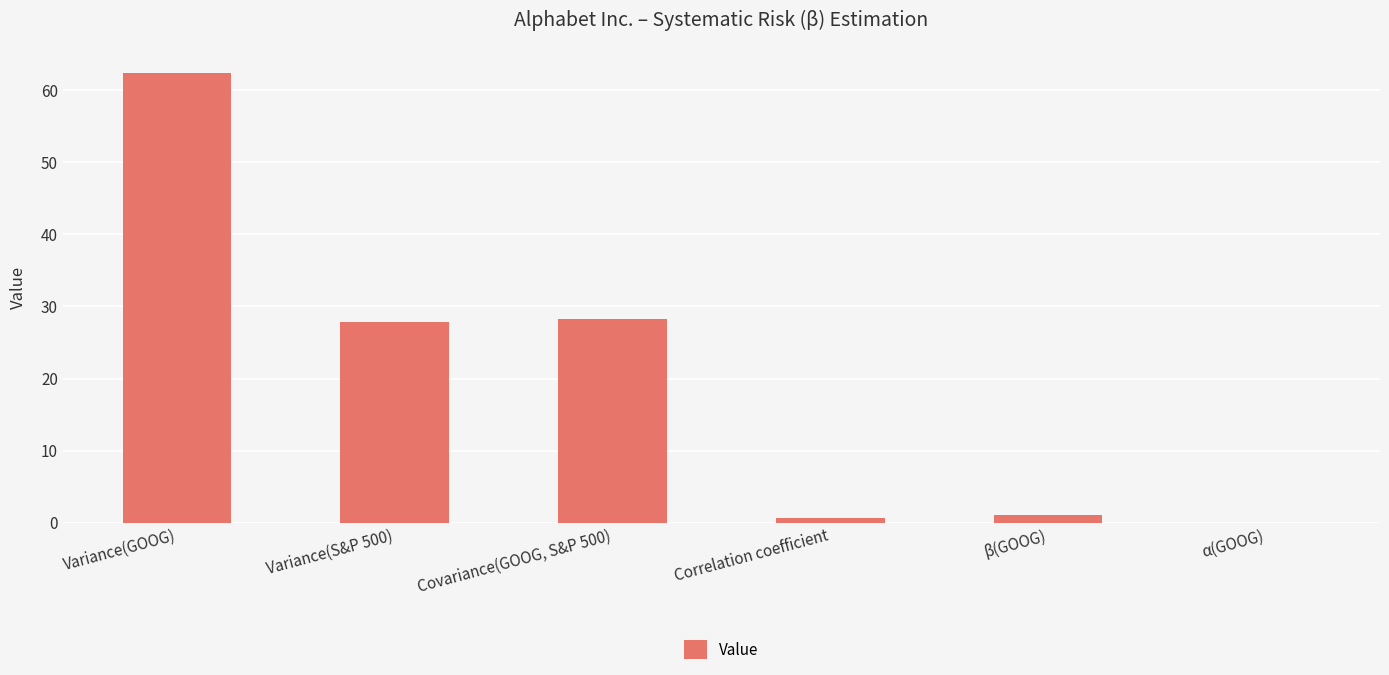

Are the bars horizontal?

No